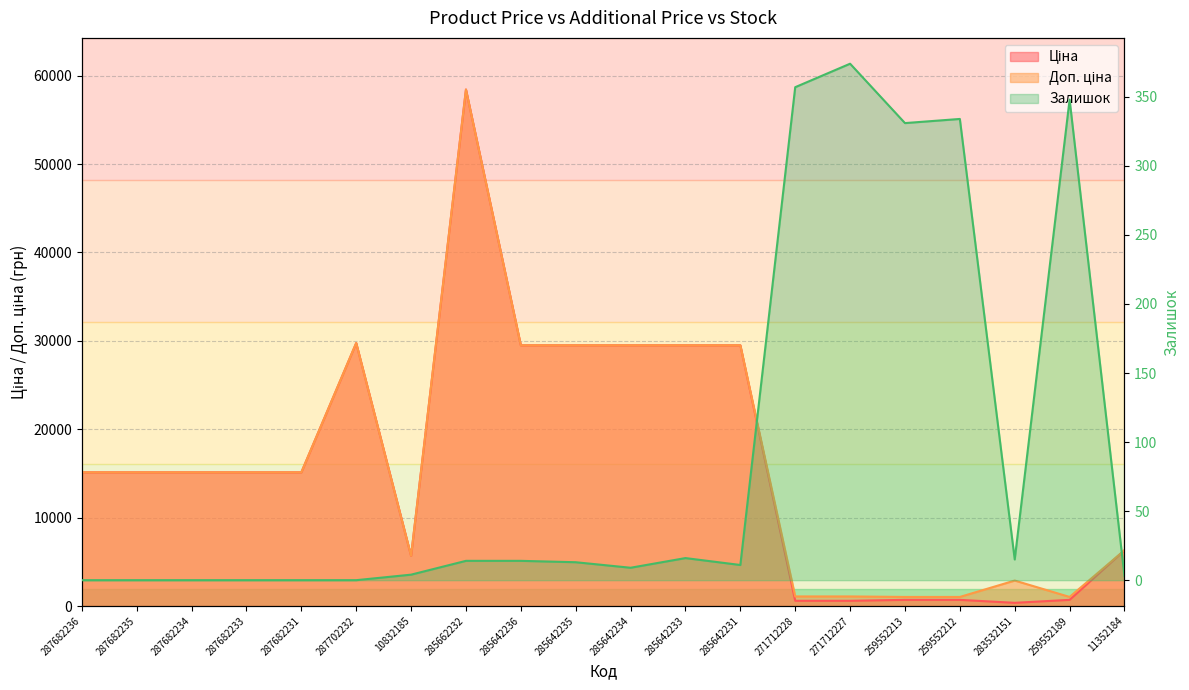

In Ціна, how many points are lower than both neighbors (excluding endpoints)?

2